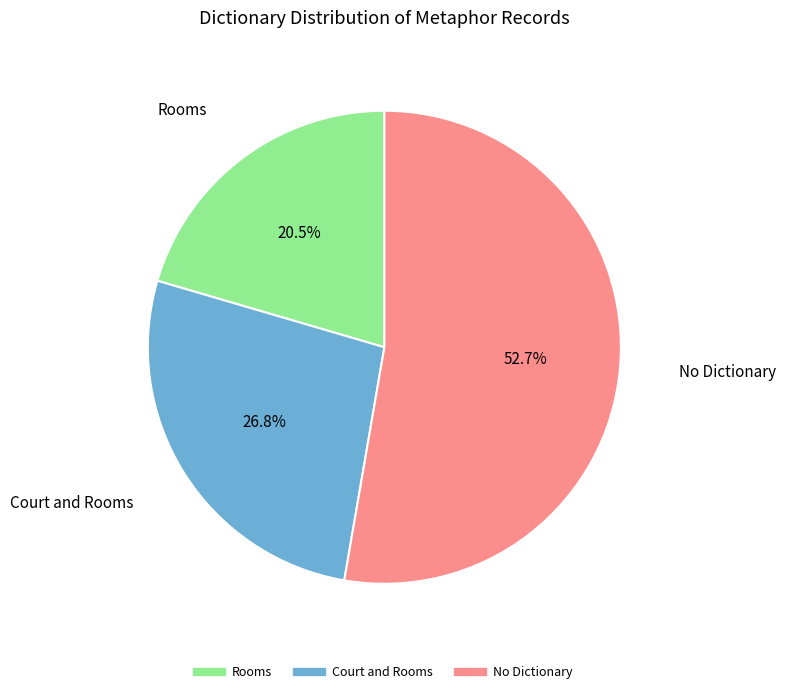

How many slices are in this pie chart?

3